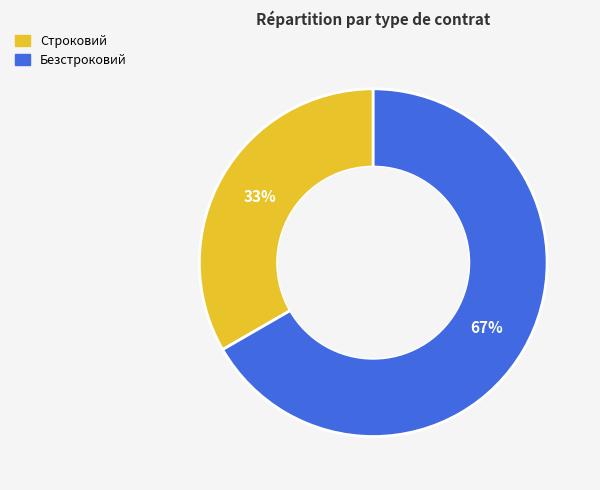

Approximately how many times larger is the value at Безстроковий compared to Строковий?

2.0